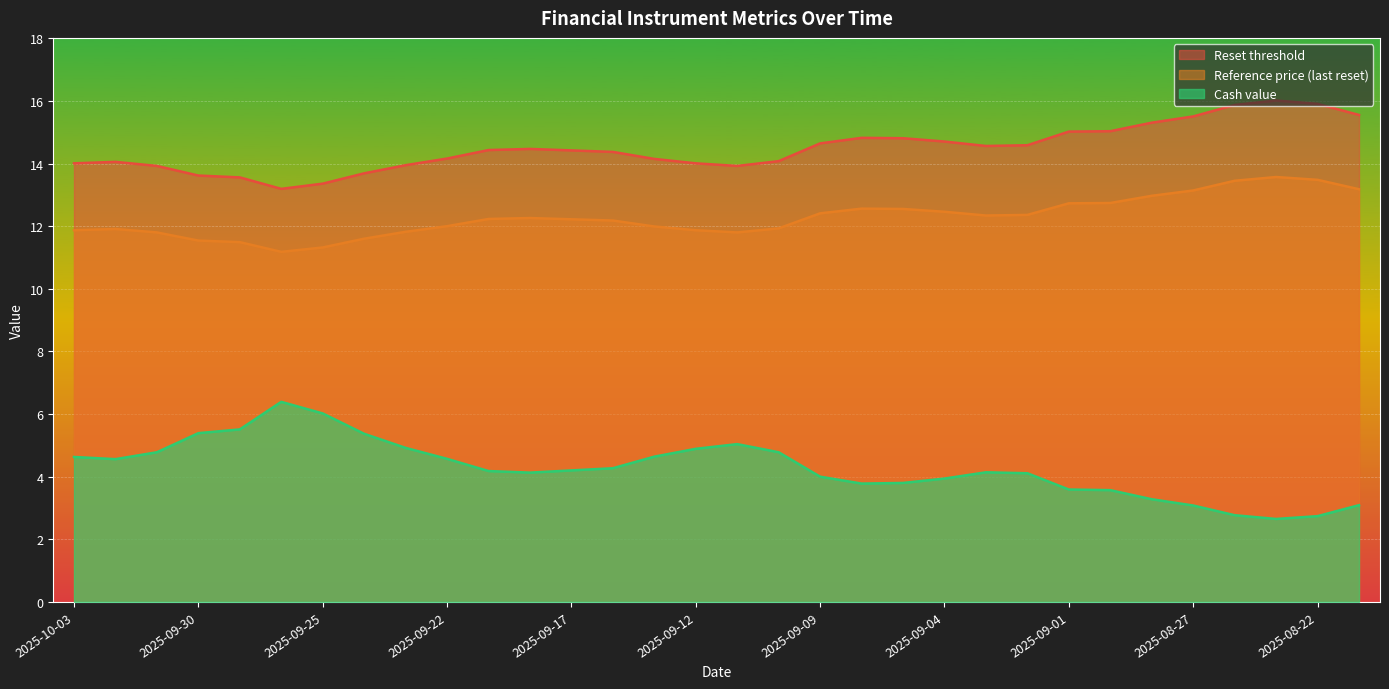

How many lines are shown in the chart?

3